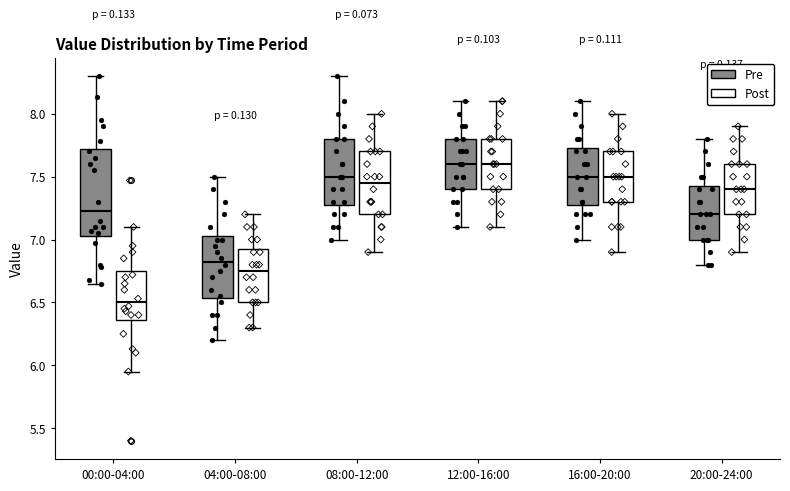

Where does the median line of the box for 12:00-16:00 (Pre) sit on the y-axis? The values are not printed on the chart, so give them approximately, as read against the axis.

7.60